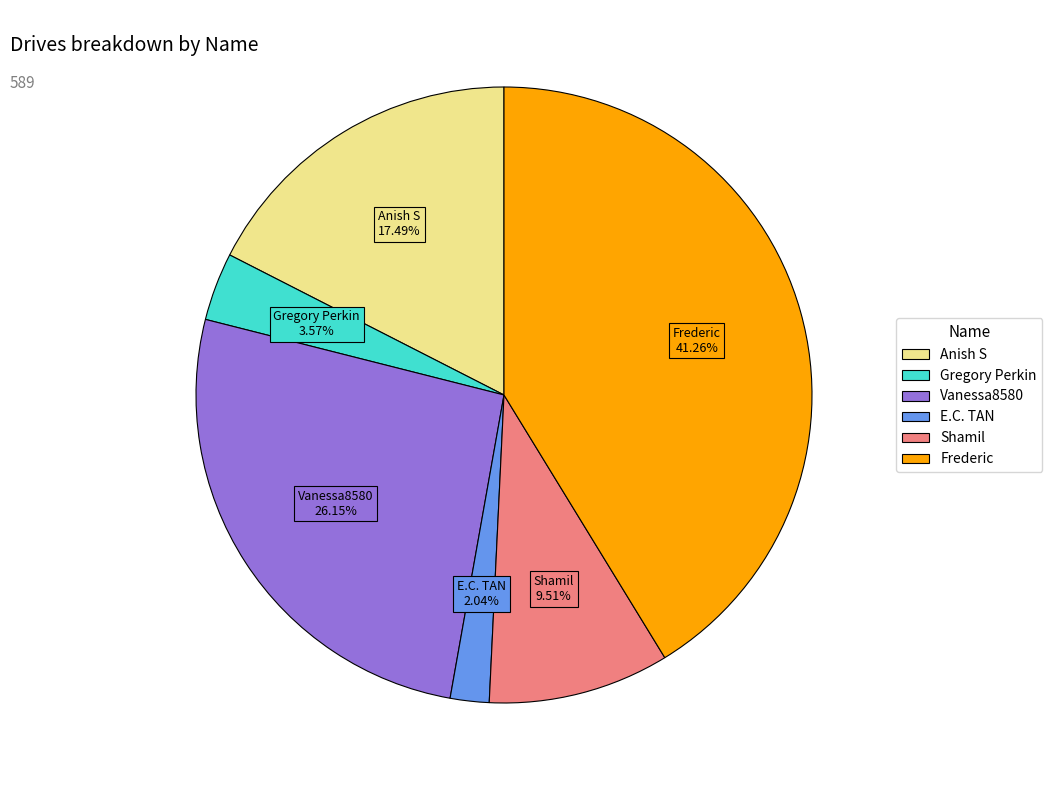

What percentage do Frederic and Vanessa8580 together represent?

67.4%